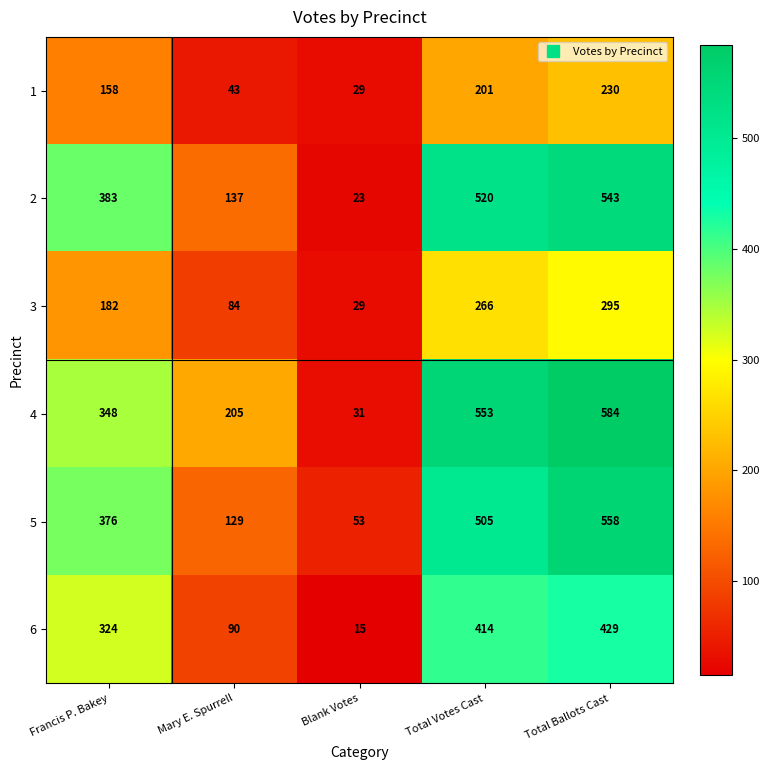

How many data points does each series have?

5